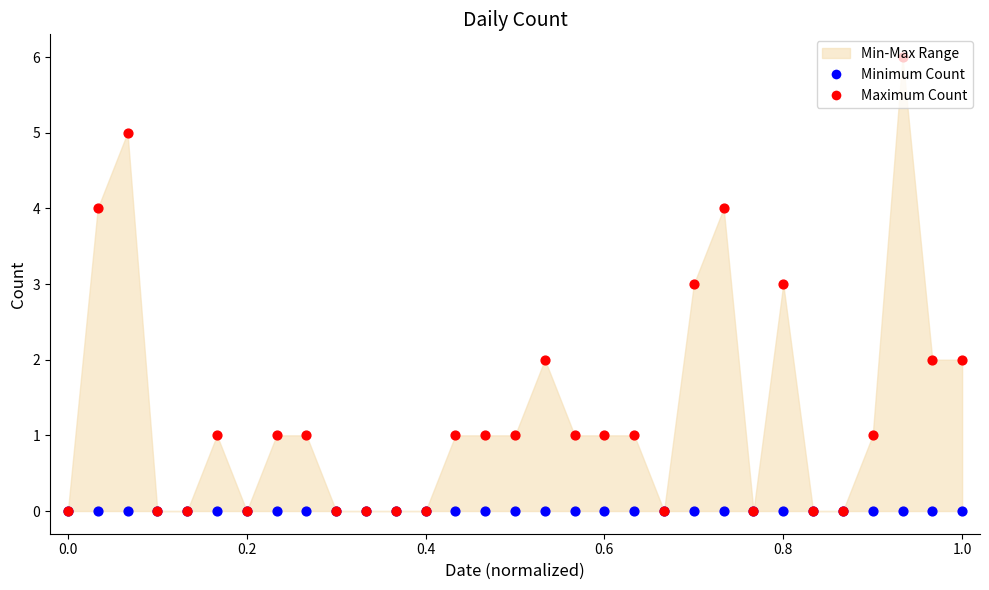

Which series has the largest Y range (max minus min)?

Maximum Count